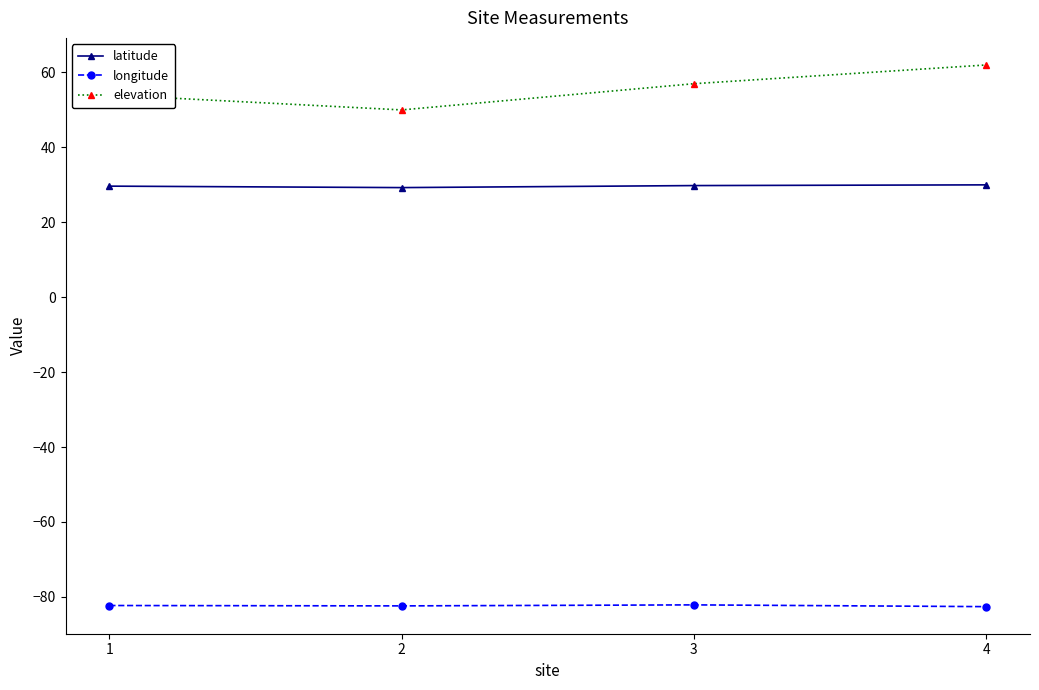

Which category has the highest value in the elevation series?

4